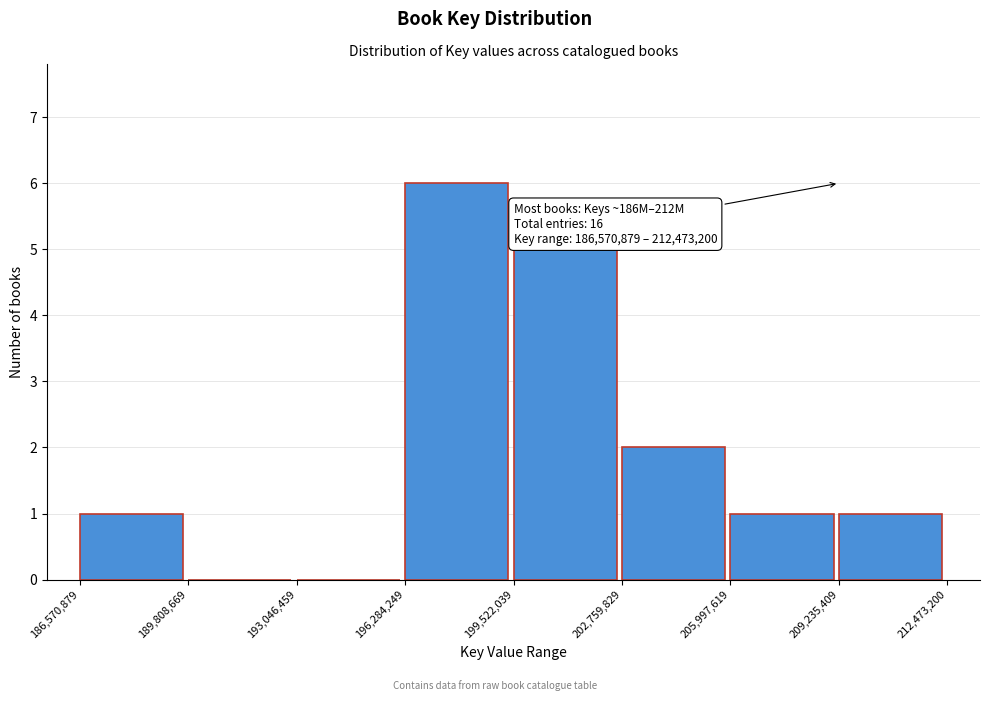

Over which range of the x-axis is the bar tallest?

196,284,249 to 199,522,039